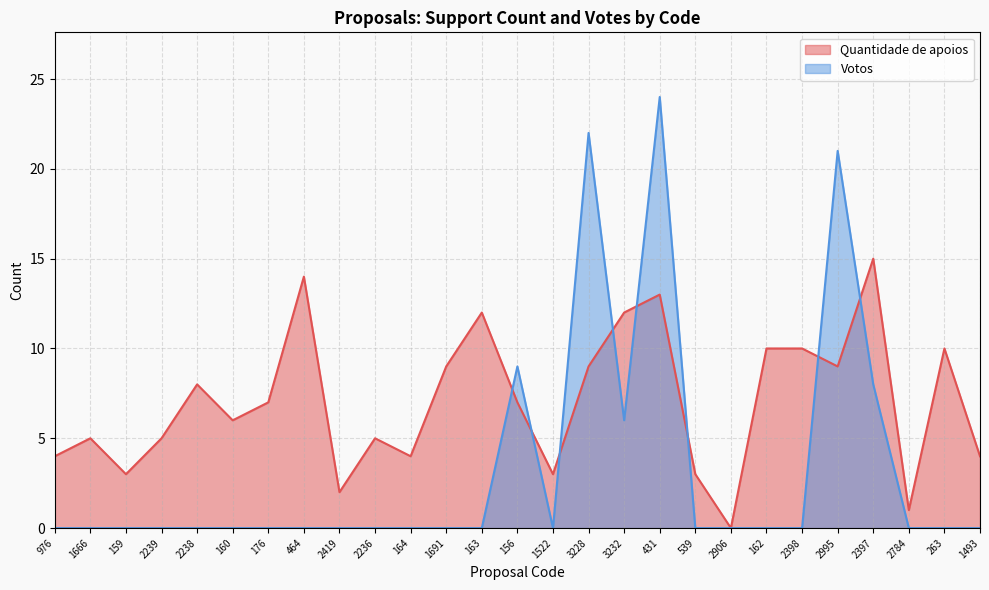

At which category does Quantidade de apoios reach its first local peak?

1666